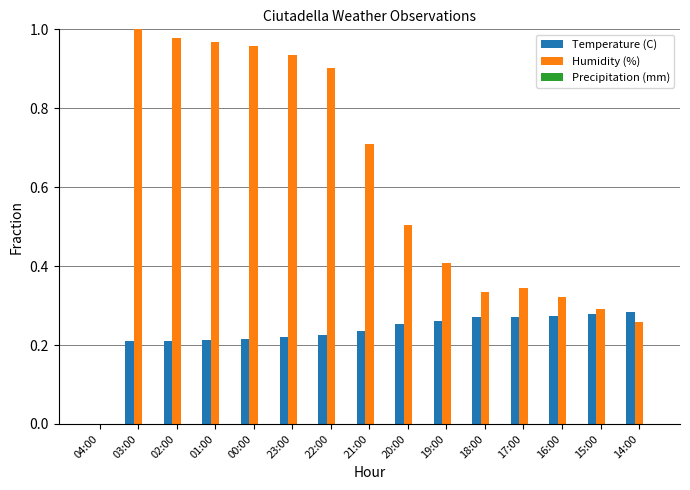

Which series has the largest total across all categories?

Humidity (%)